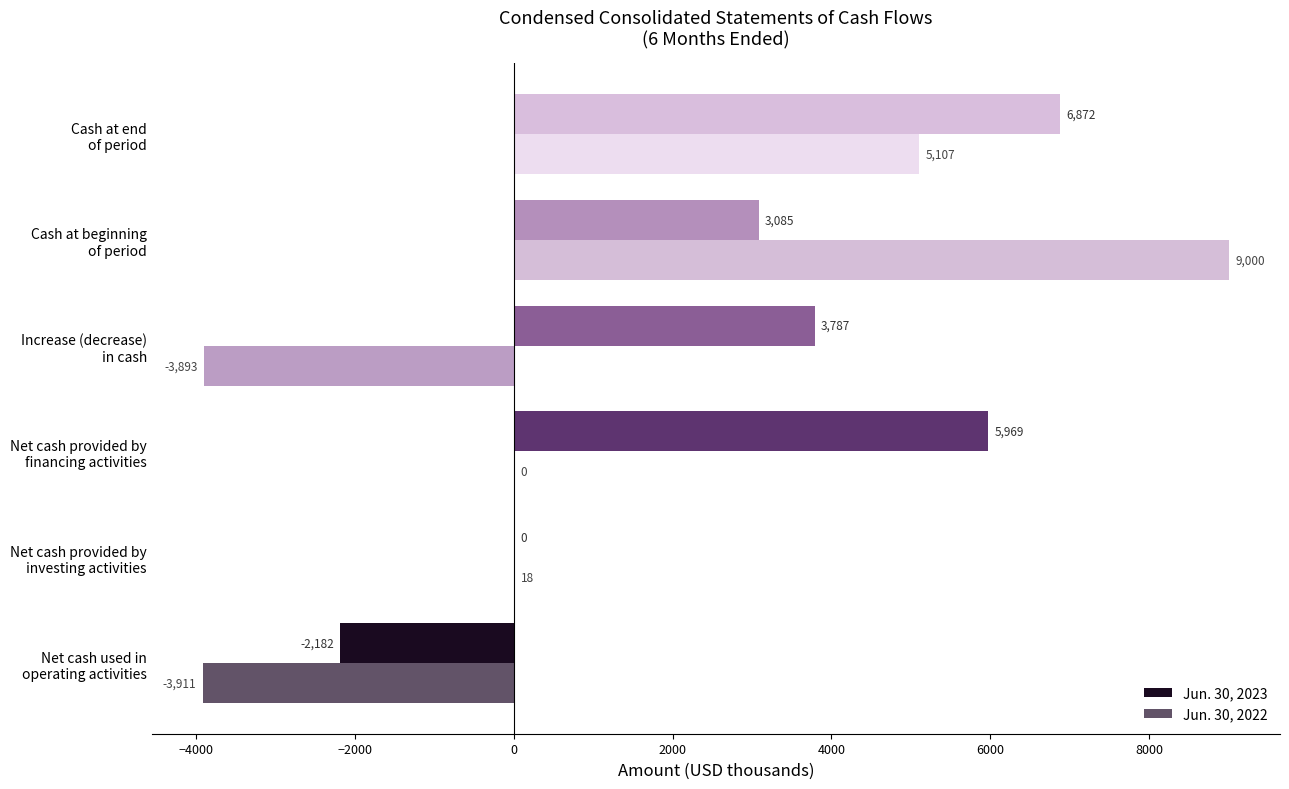

Count the number of data series in this chart.

2